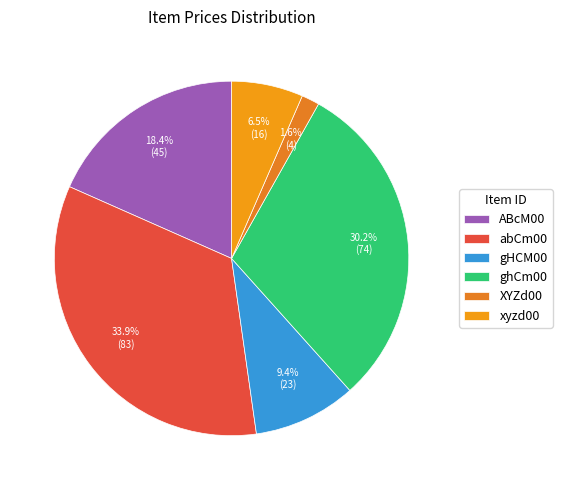

What is the smallest slice in the pie chart?

XYZd00